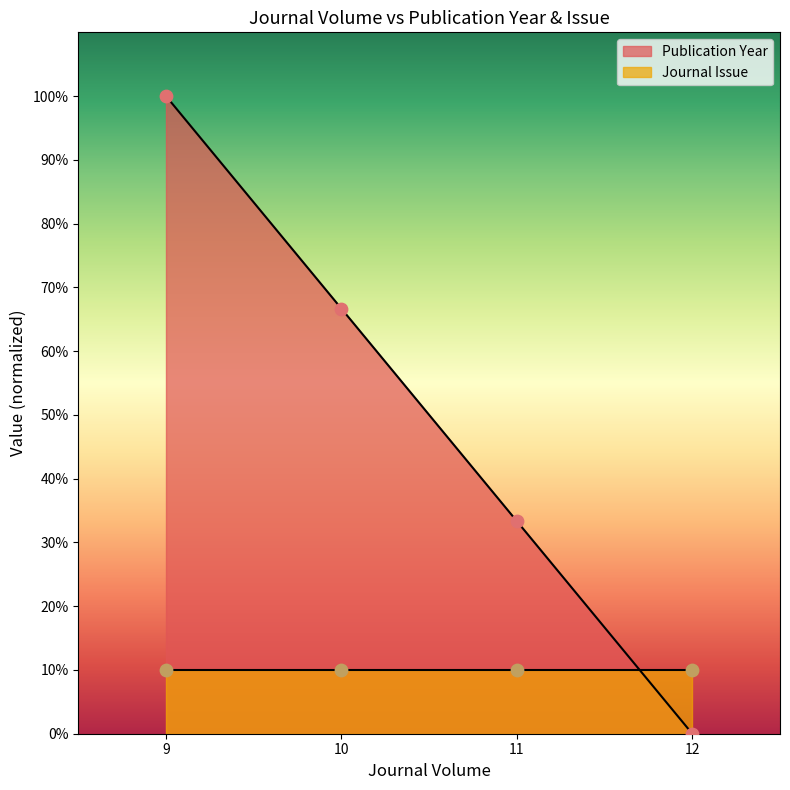

What is the ratio of the value at 9 to the value at 10?

1.5